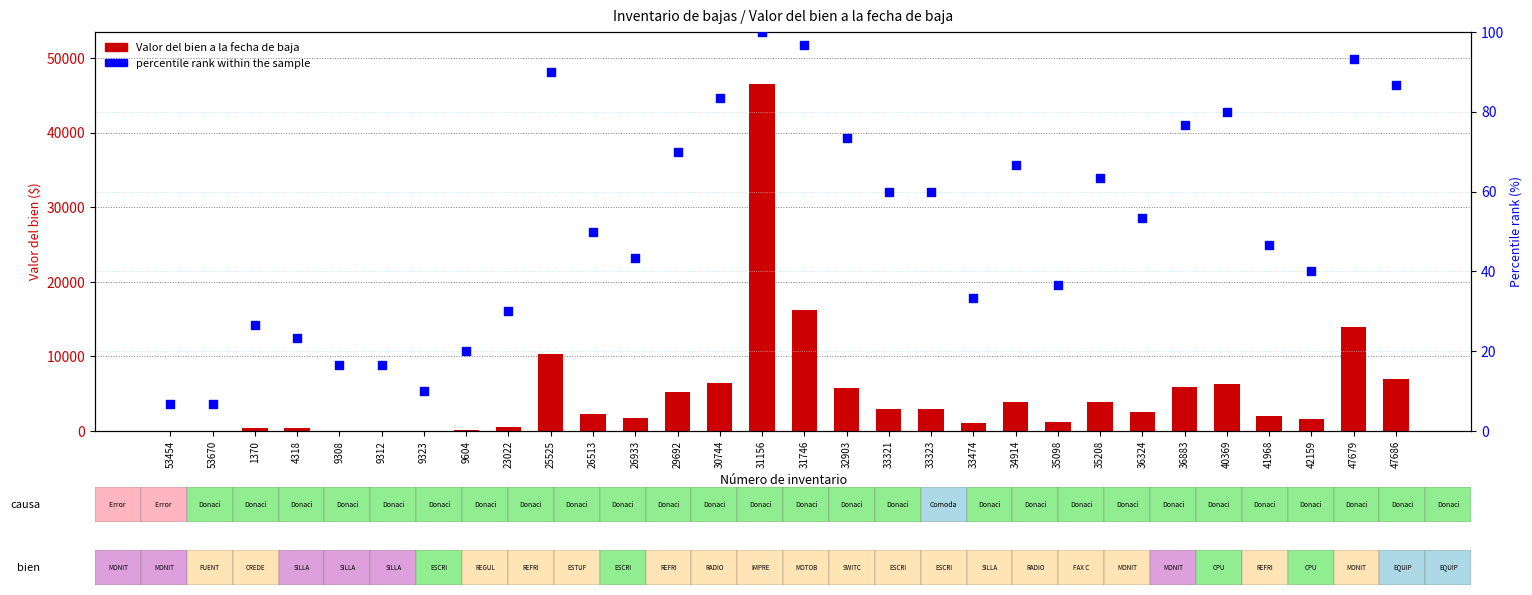

At how many categories does at least one series exceed 44749?

1